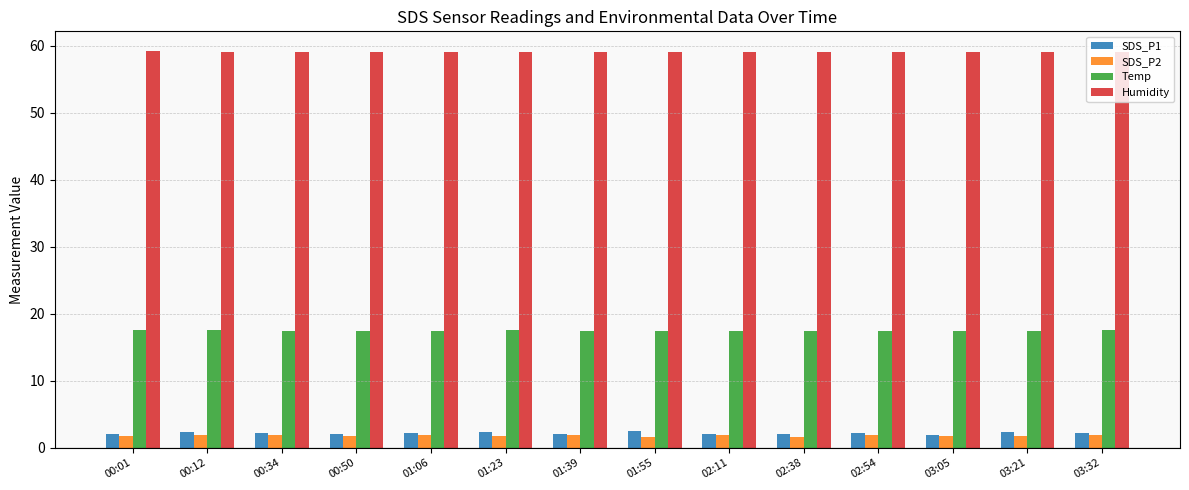

What is the label of the 8th bar from the left?

01:55